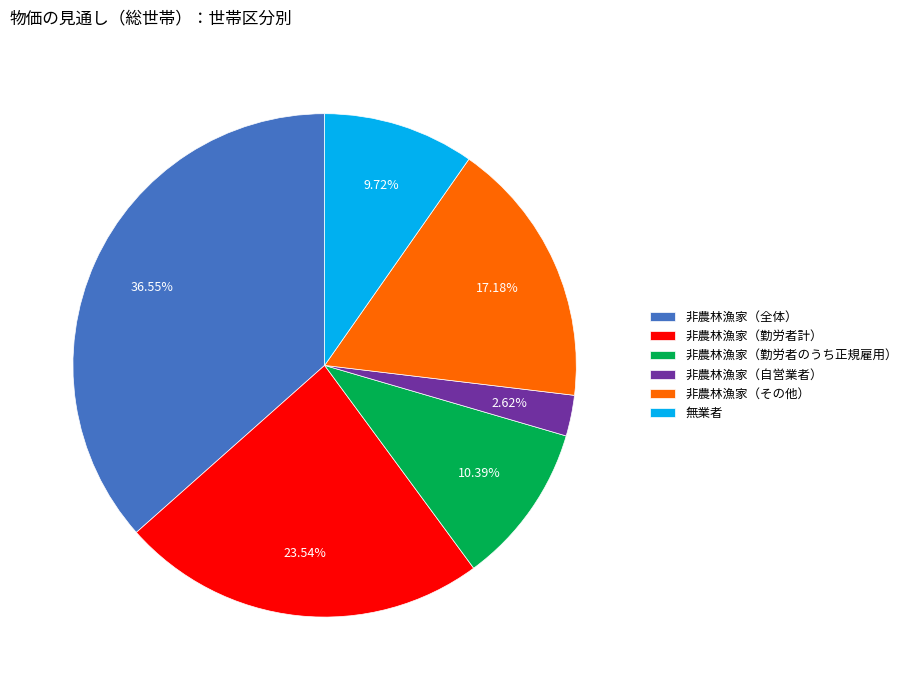

True or false: 非農林漁家（勤労者のうち正規雇用） accounts for 21% of the total.

False